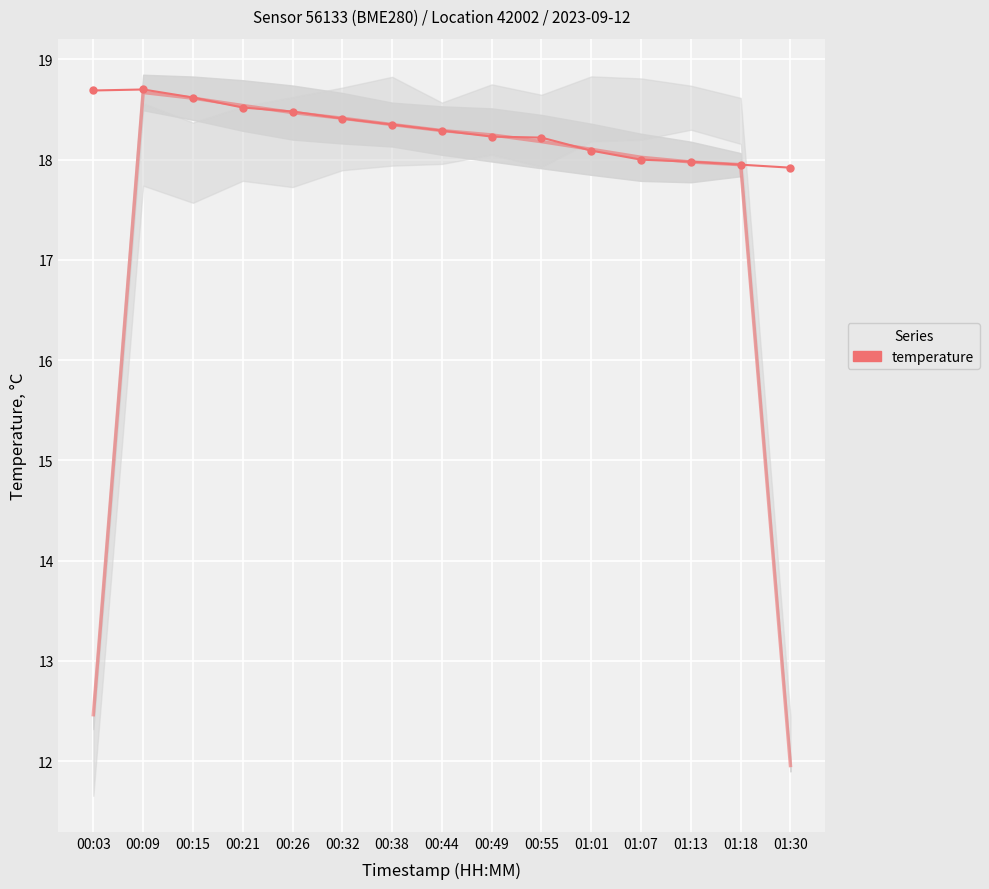

The chart shows a value of 24.0 at 00:49. True or false?

False